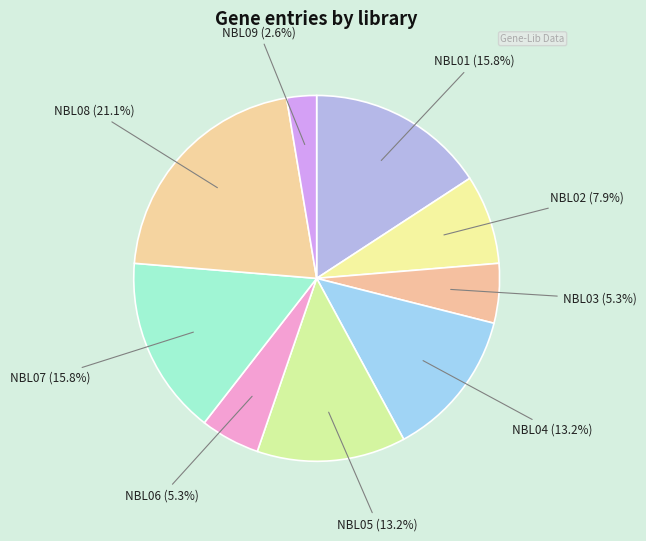

What percentage is the NBL03 slice, to the nearest percent?

5%